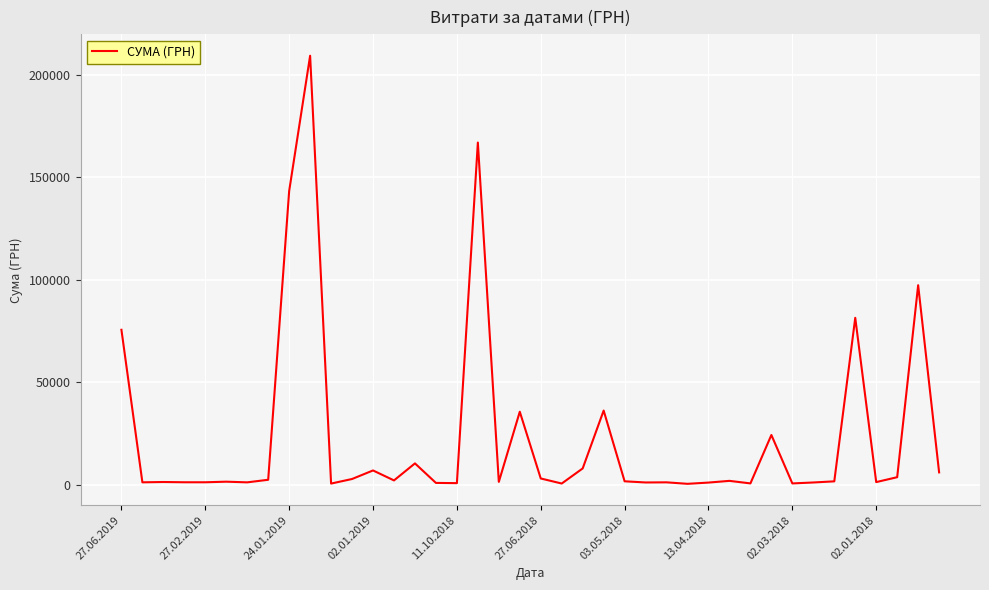

What is the maximum value shown in the chart?

209392.9